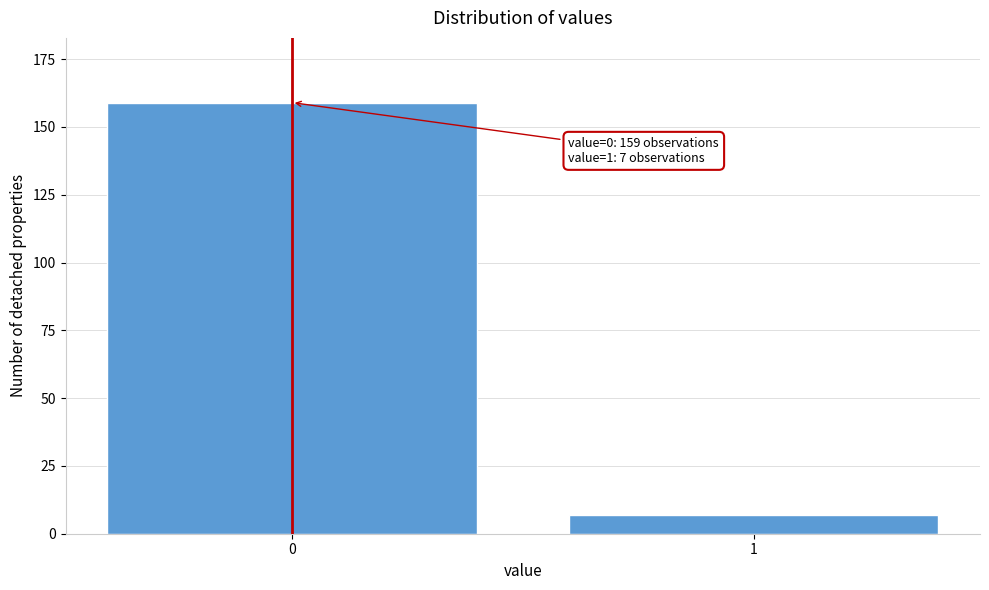

Reading right to left, extract all data points from this chart.

7	159